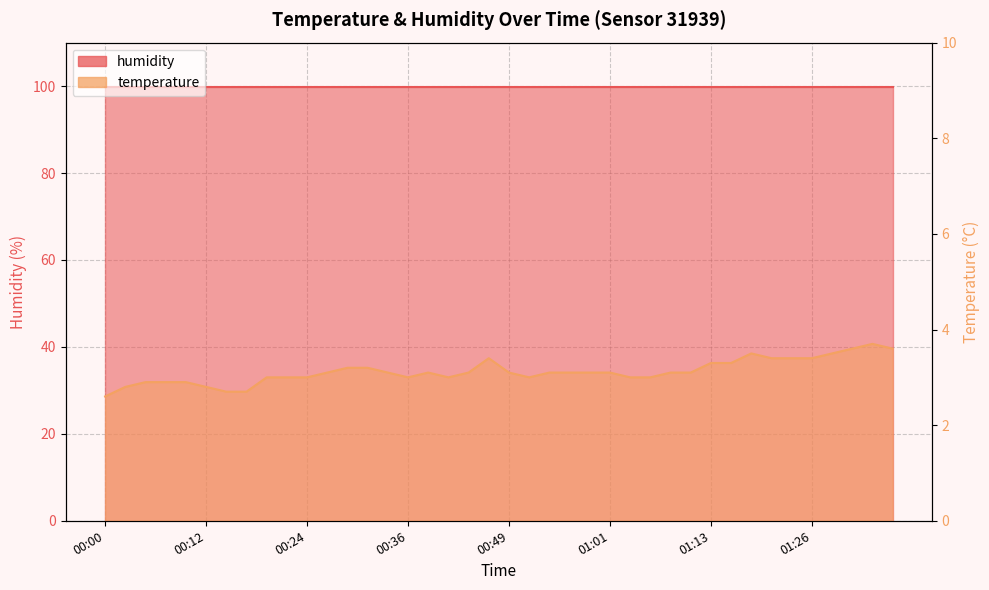

How many points are lower than both their immediate neighbors (excluding endpoints)?

3